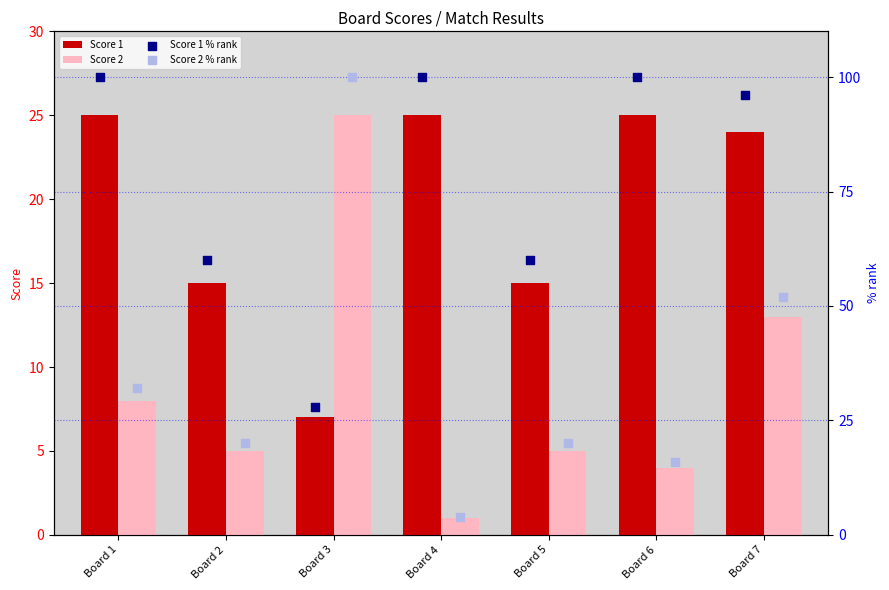

Is the value of Score 1 at Board 7 greater than the value of Score 2 at Board 3?

No